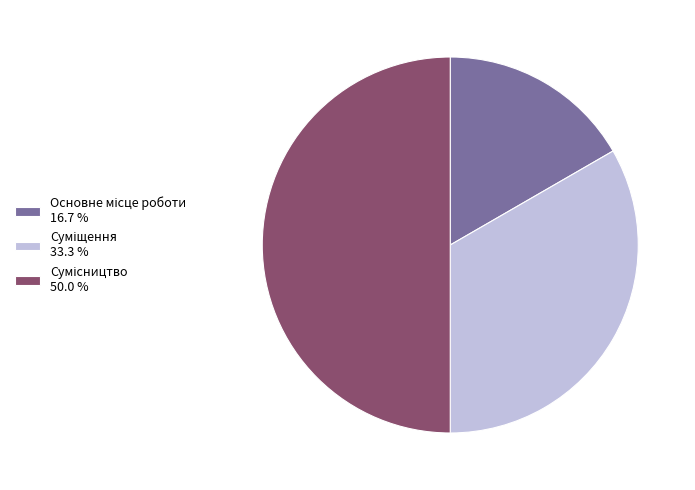

What percentage is the Основне місце роботи slice, to the nearest percent?

17%